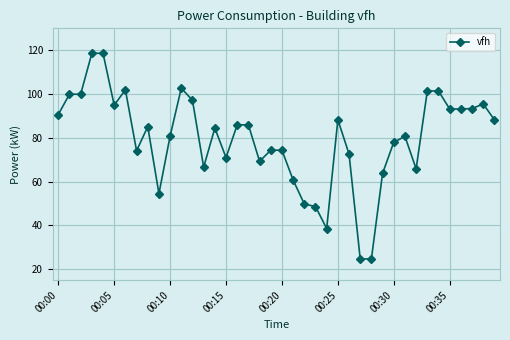

True or false: the data has more than 0 interior local peaks.

True